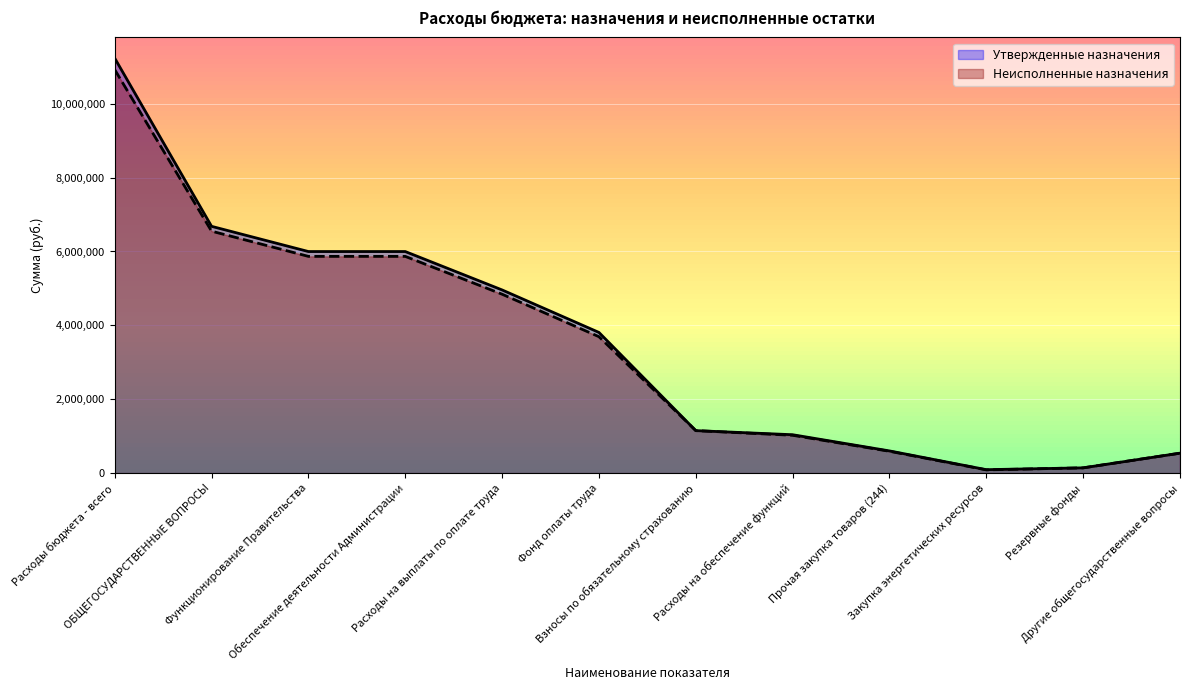

True or false: Утвержденные назначения and Неисполненные назначения intersect in this chart.

False